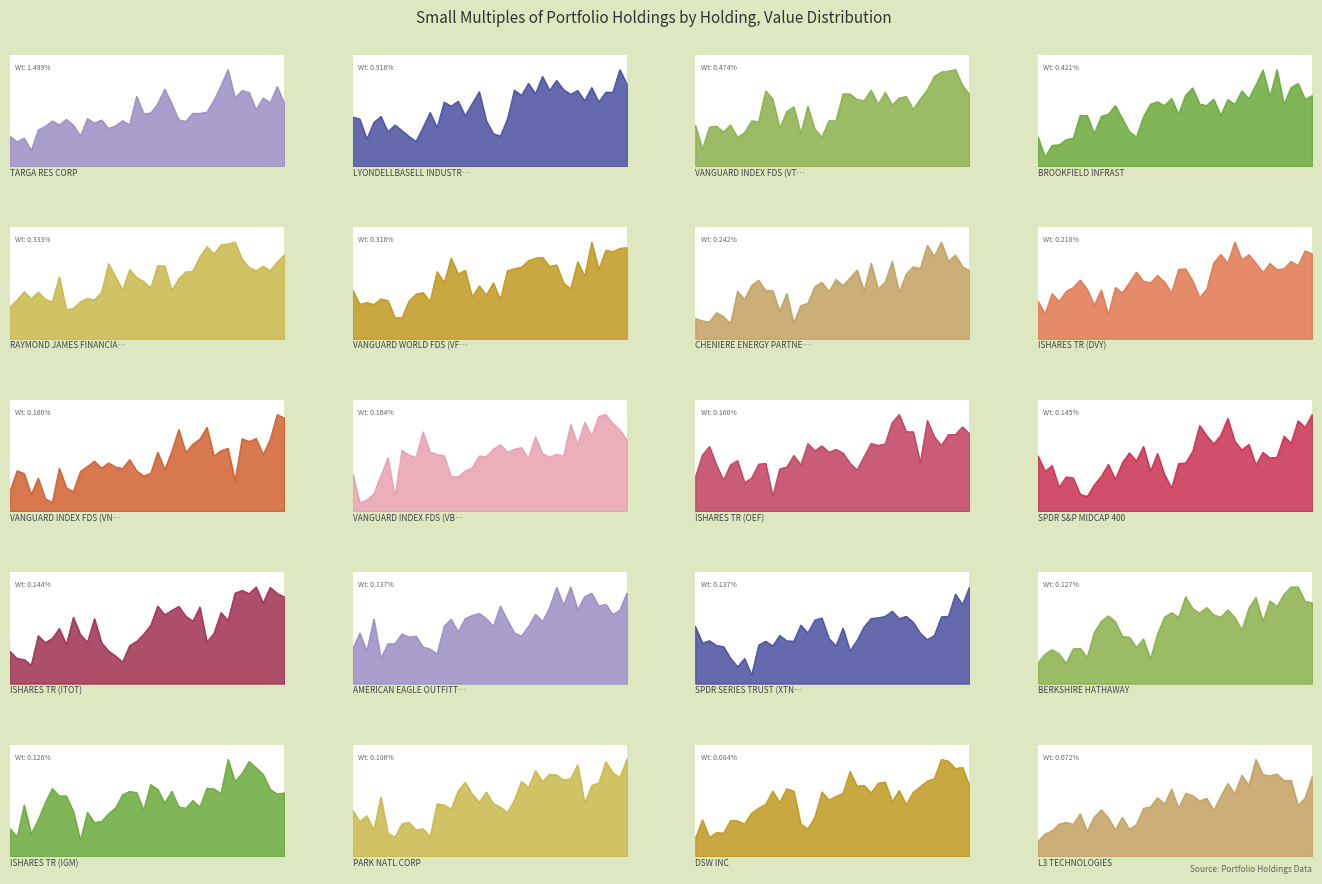

Approximately how many times larger is the value at ISHARES TR (ITOT) compared to ISHARES TR (OEF)?

0.9